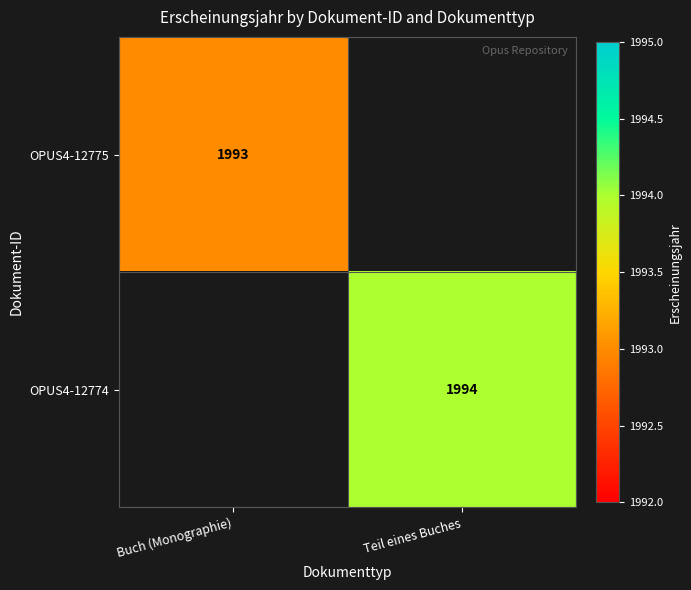

Count the number of data series in this chart.

2